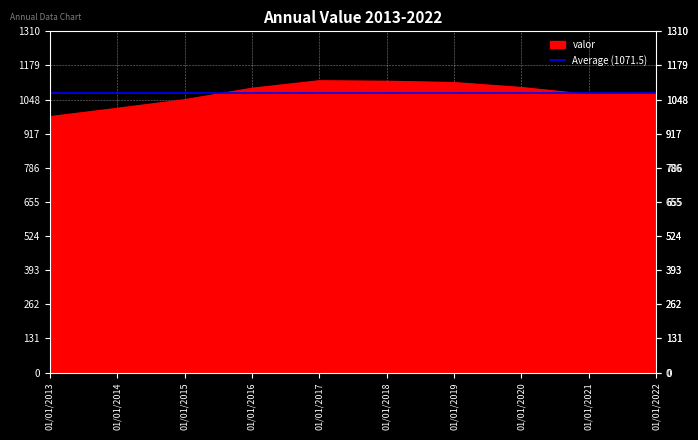

Rank the categories by value from lowest to highest.

01/01/2013, 01/01/2014, 01/01/2015, 01/01/2021, 01/01/2022, 01/01/2016, 01/01/2020, 01/01/2019, 01/01/2018, 01/01/2017